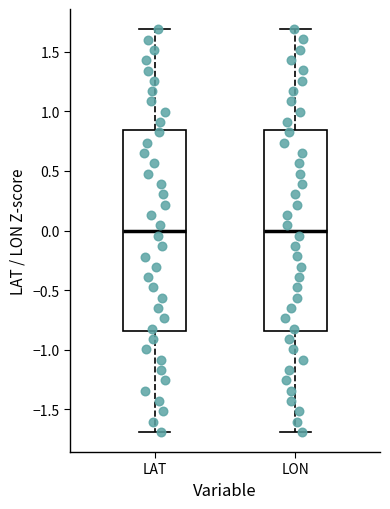

Reading left to right, transcribe this box plot: for each box, give where its median line is, the range the box spans, and where its two whiskers end, as read against the y-axis. The values are not printed on the chart, so give them approximately, as read against the axis.

LAT: median 0.00, box -0.85 to 0.85, whiskers -1.70 to 1.70
LON: median 0.00, box -0.85 to 0.85, whiskers -1.70 to 1.70